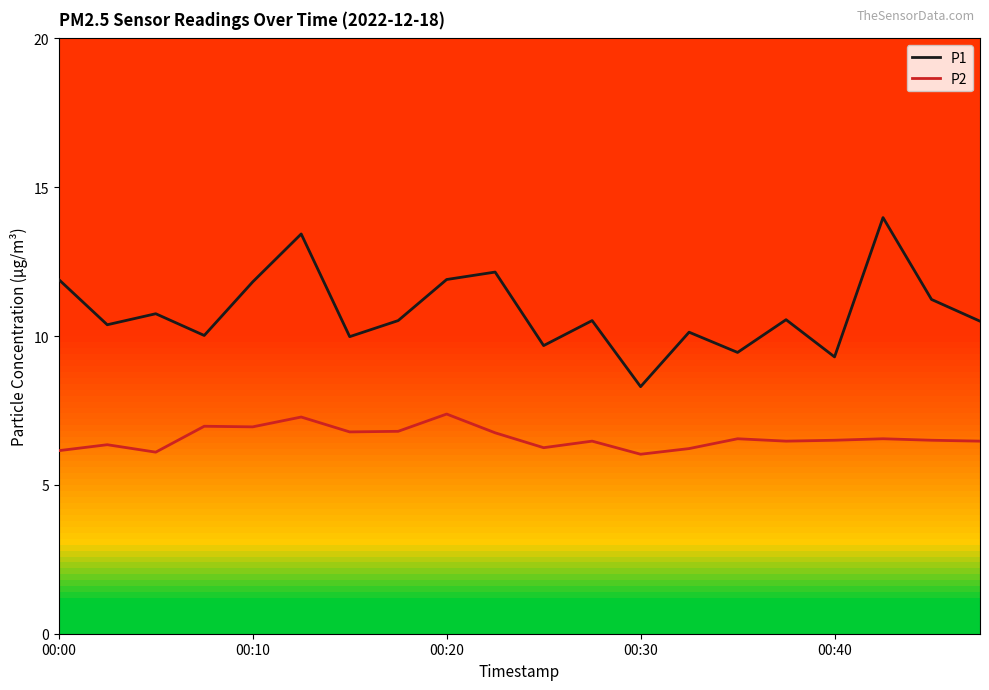

What is the highest value of the P1 series?

14.0